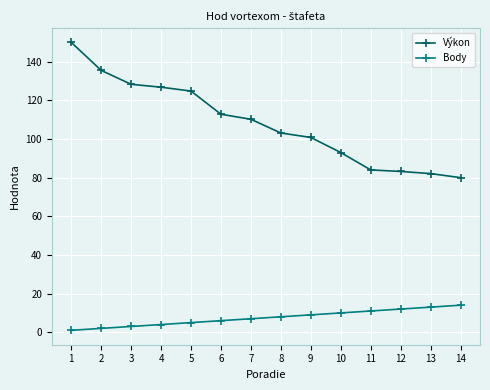

What is the difference between the maximum and minimum values in the Výkon series?

70.0